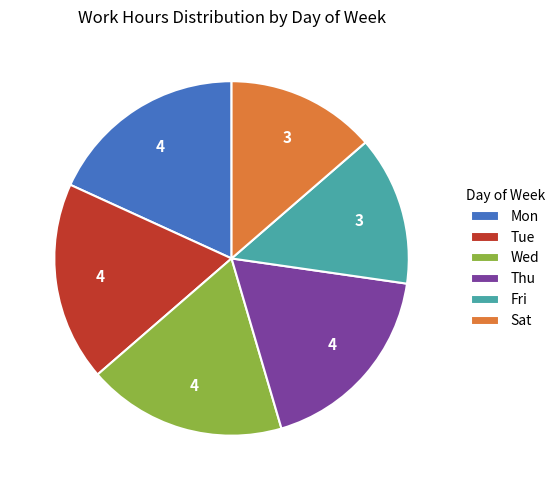

What is the ratio of the value at Wed to the value at Thu?

1.0